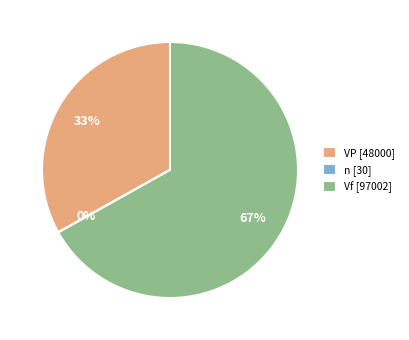

Is it true that VP [48000] is 47% of the pie?

False